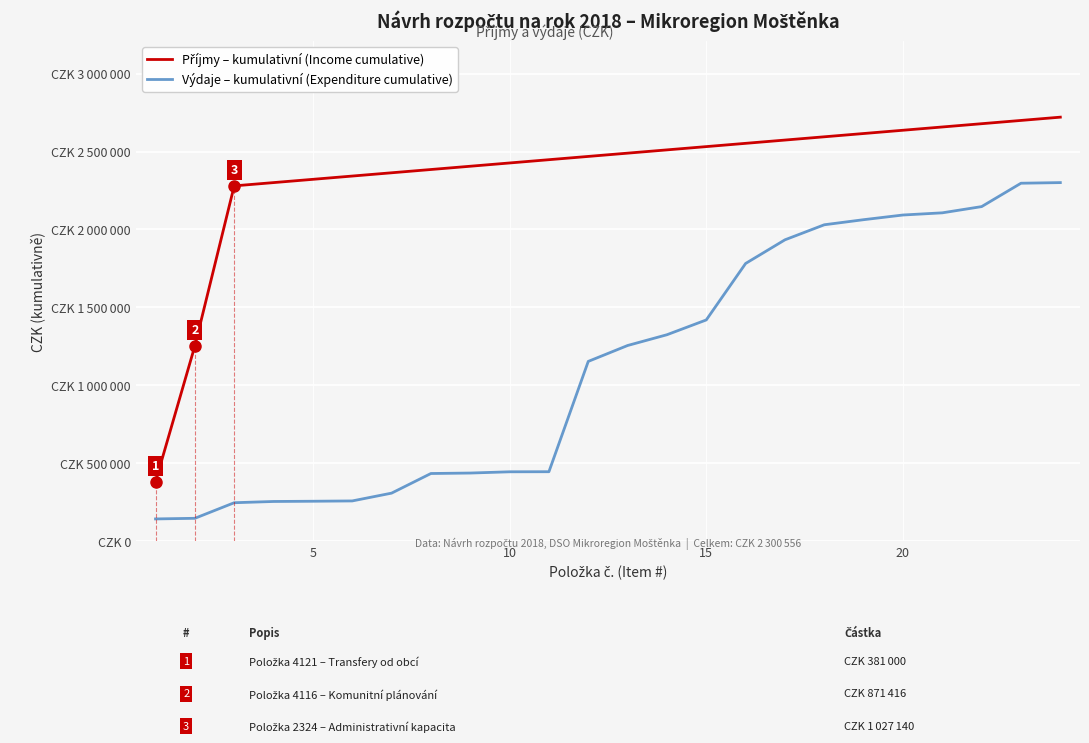

Does the chart have visible grid lines?

Yes